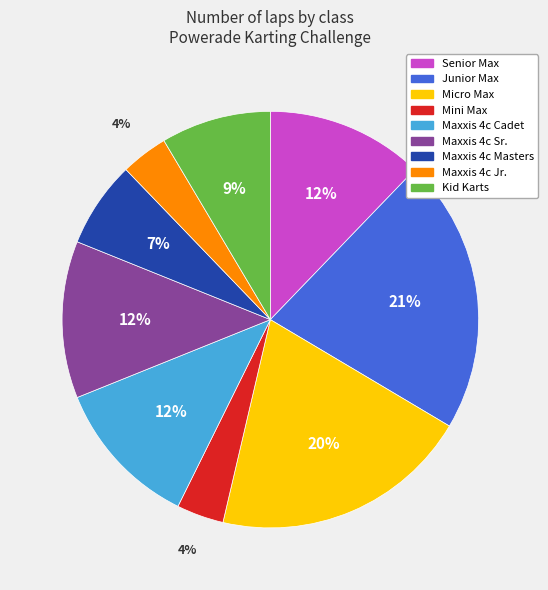

What percentage is the Senior Max slice, to the nearest percent?

12%